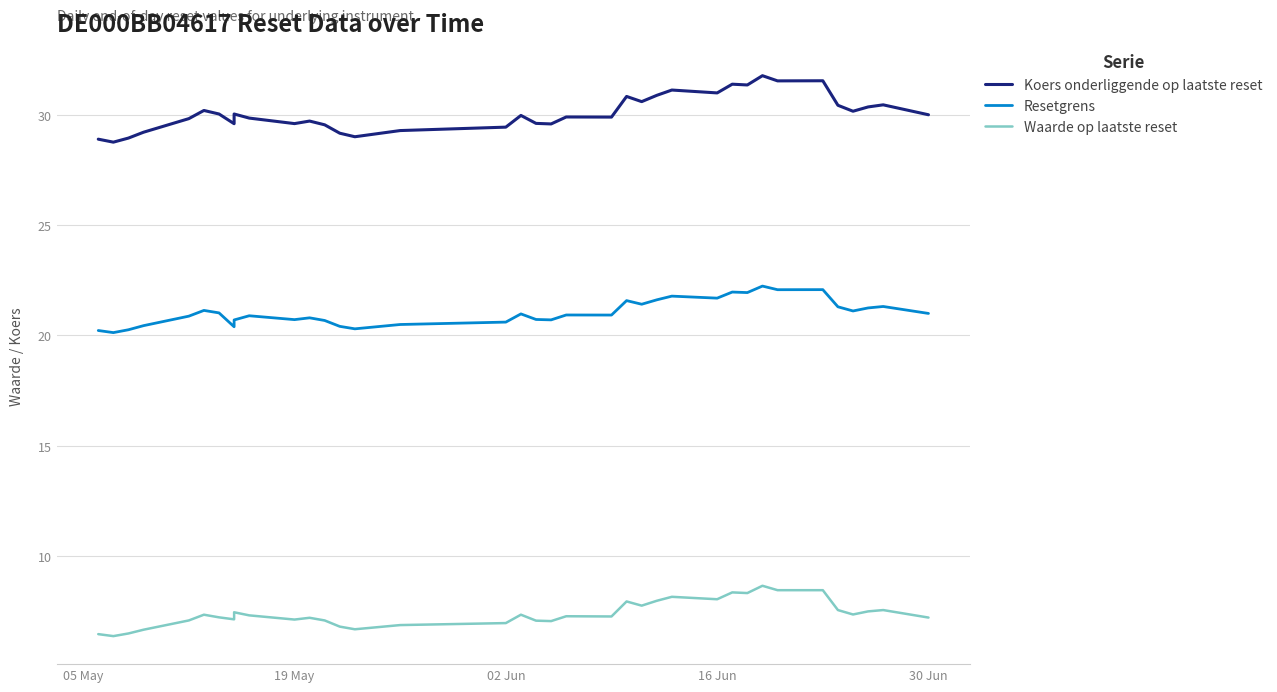

Reading right to left, extract all data points from this chart.

Koers onderliggende op laatste reset: 30.0	30.4	30.3	30.1	30.4	31.5	31.5	31.8	31.3	31.4	31.0	31.1	30.9	30.6	30.8	29.9	29.9	29.6	29.6	30.0	29.4	29.3	29.0	29.2	29.5	29.7	29.6	29.8	30.0	29.6	30.0	30.2	29.8	29.2	28.9	28.8	28.9
Resetgrens: 21.0	21.3	21.2	21.1	21.3	22.1	22.1	22.2	21.9	22.0	21.7	21.8	21.6	21.4	21.6	20.9	20.9	20.7	20.7	21.0	20.6	20.5	20.3	20.4	20.7	20.8	20.7	20.9	20.7	20.4	21.0	21.1	20.9	20.4	20.3	20.1	20.2
Waarde op laatste reset: 7.2	7.6	7.5	7.4	7.6	8.5	8.5	8.7	8.3	8.4	8.1	8.2	8.0	7.8	8.0	7.3	7.3	7.1	7.1	7.3	7.0	6.9	6.7	6.8	7.1	7.2	7.1	7.3	7.5	7.1	7.2	7.3	7.1	6.7	6.5	6.4	6.5